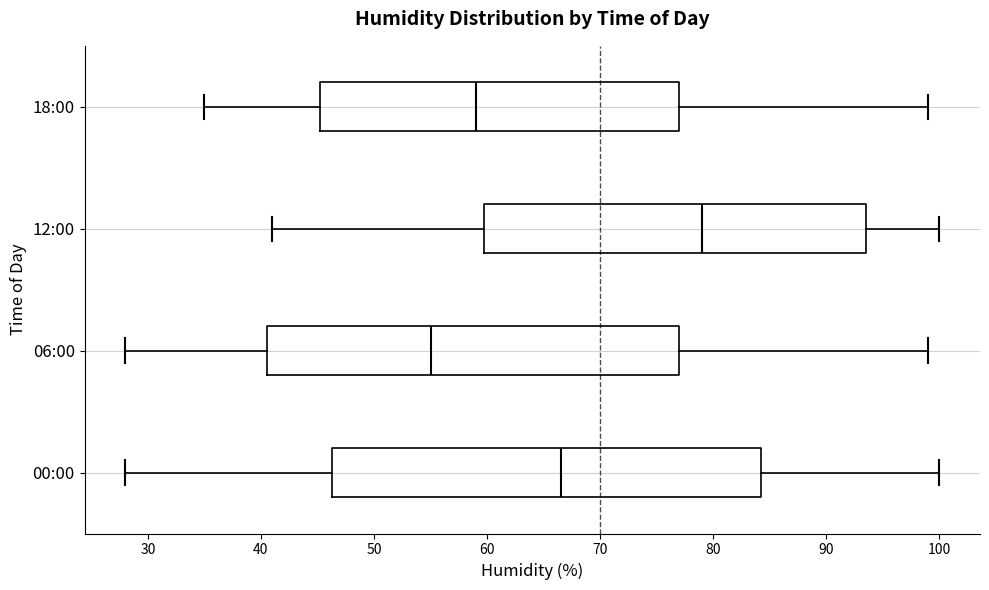

Comparing the boxes themselves (not the whiskers), which one is the widest?

00:00